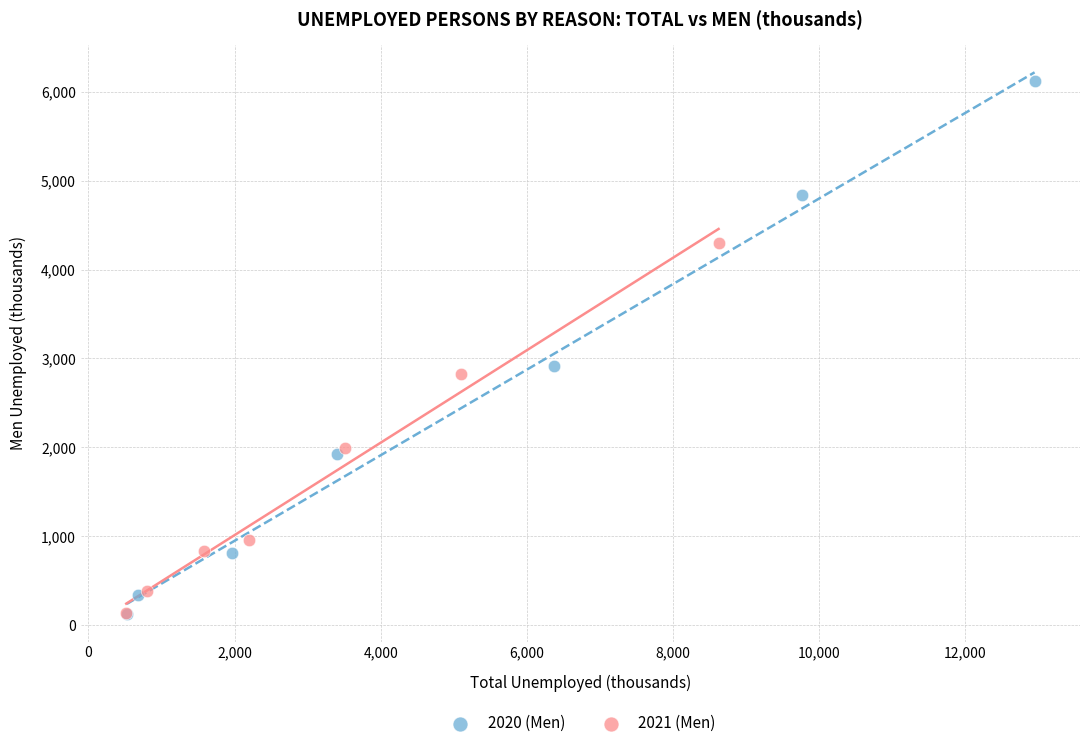

Which series reaches the maximum Y coordinate?

2020 (Men)